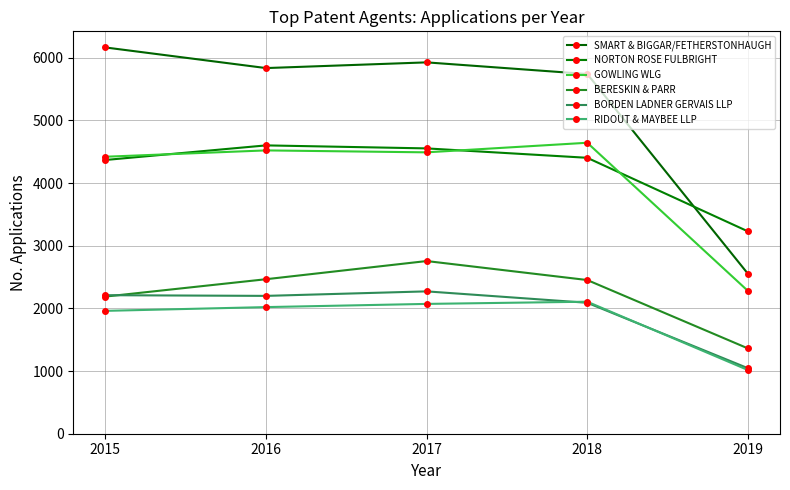

Where does the SMART & BIGGAR/FETHERSTONHAUGH series first go above 5836?

2015